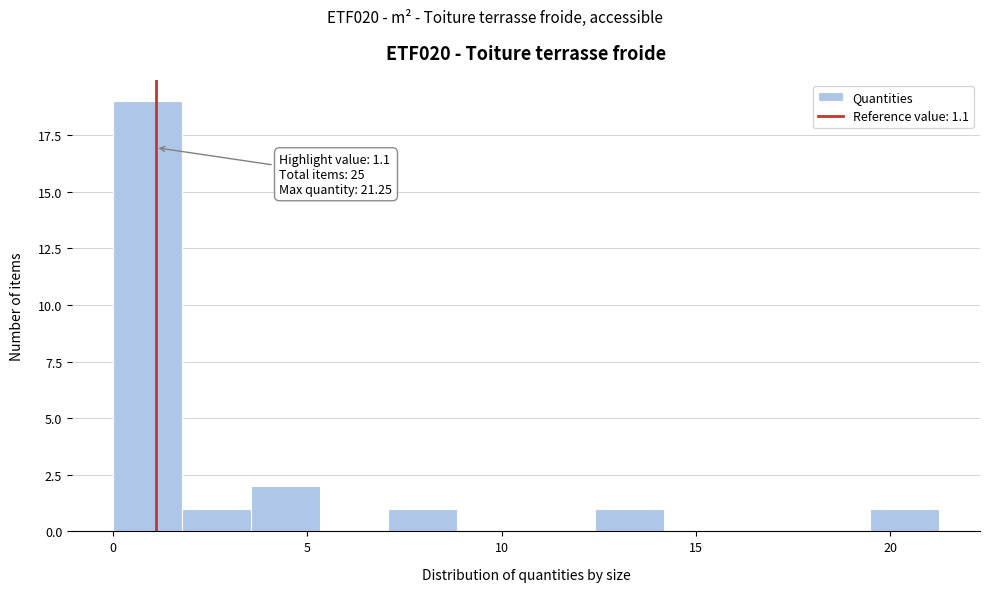

Read against the x-axis, roughly where is the centre of the tallest bar?

1.0